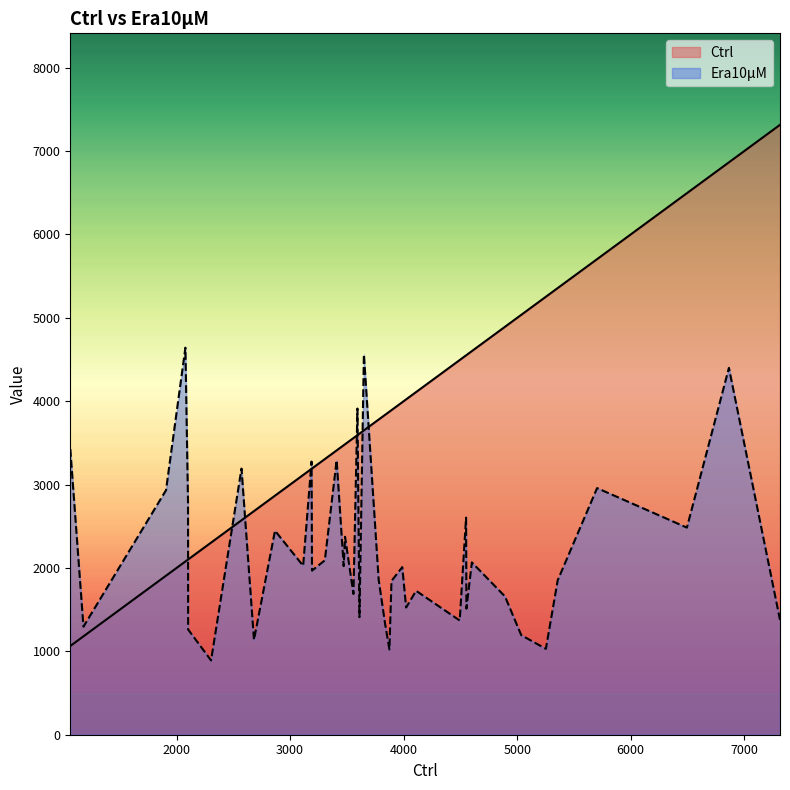

Between 7 and 38, which series saw the biggest shift?

Ctrl